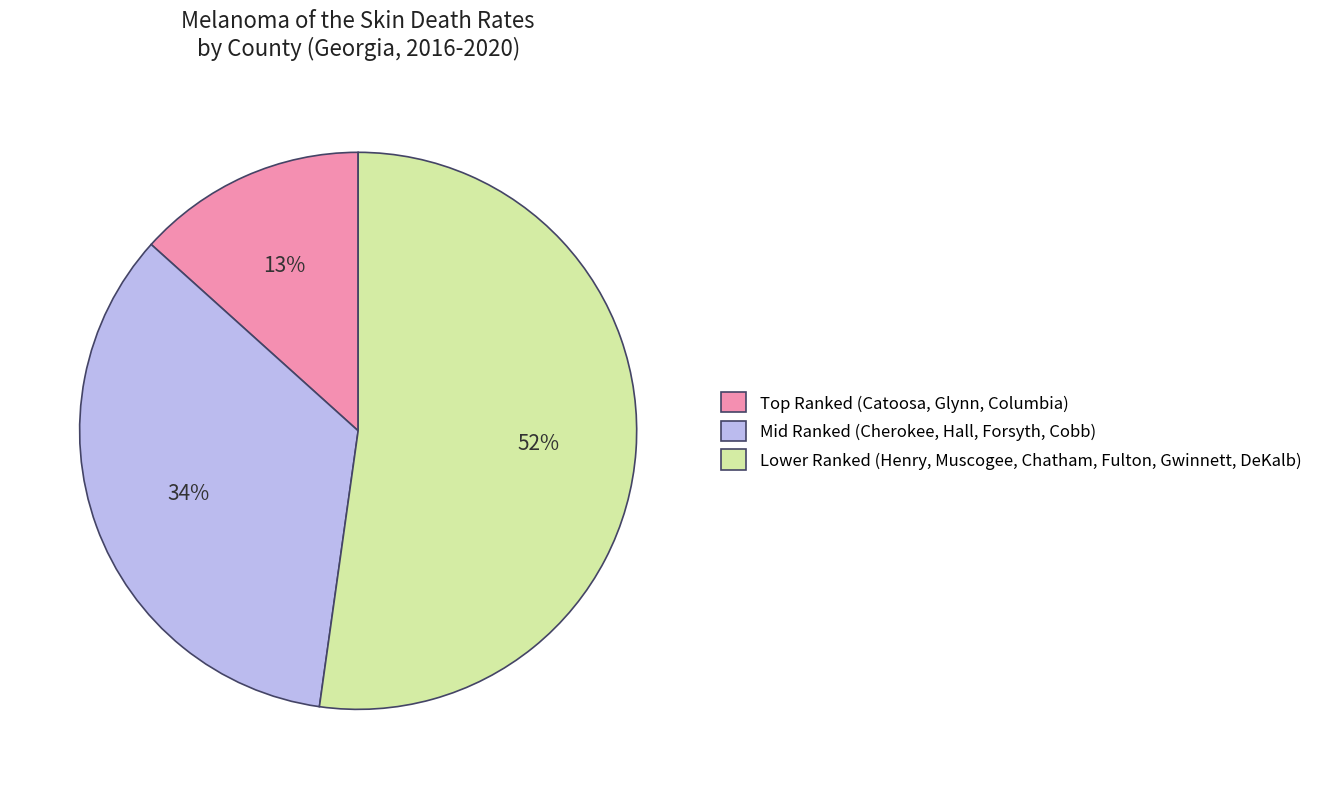

Rank the categories by value from lowest to highest.

Top Ranked (Catoosa, Glynn, Columbia), Mid Ranked (Cherokee, Hall, Forsyth, Cobb), Lower Ranked (Henry, Muscogee, Chatham, Fulton, Gwinnett, DeKalb)